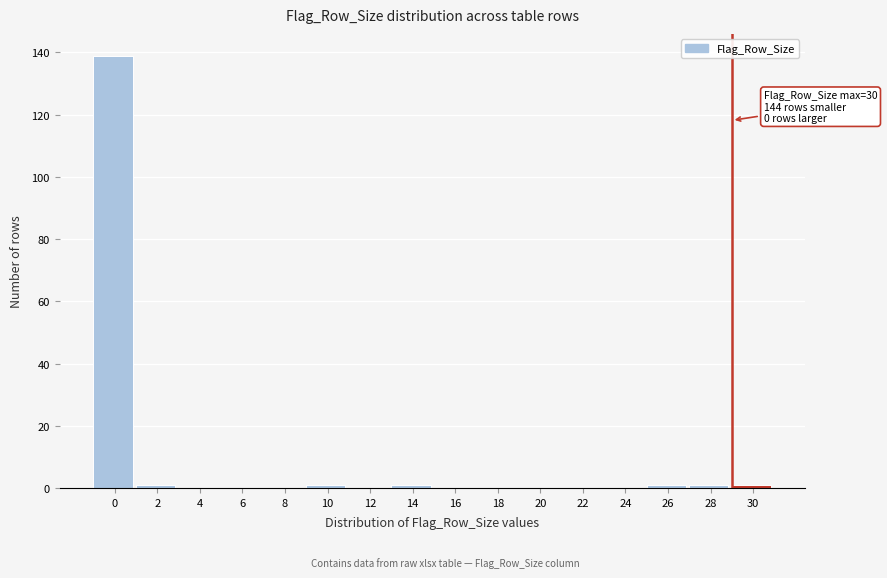

Reading left to right, what are all the values shown in this chart?

0=139	2=1	4=0	6=0	8=0	10=1	12=0	14=1	16=0	18=0	20=0	22=0	24=0	26=1	28=1	30=1